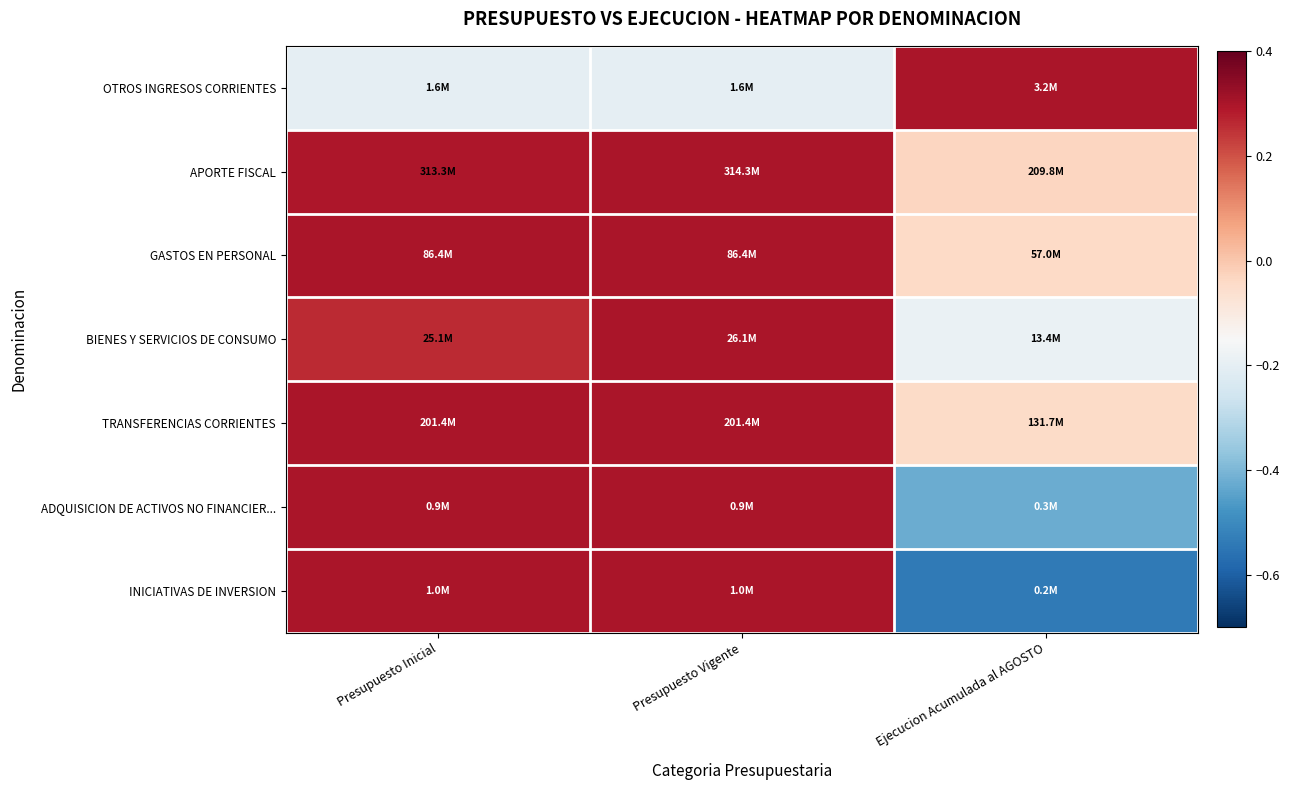

Reading left to right, extract all data points from this chart.

OTROS INGRESOS CORRIENTES: Presupuesto Inicial=-0.2	Presupuesto Vigente=-0.2	Ejecucion Acumulada al AGOSTO=0.3
APORTE FISCAL: Presupuesto Inicial=0.3	Presupuesto Vigente=0.3	Ejecucion Acumulada al AGOSTO=-0.0
GASTOS EN PERSONAL: Presupuesto Inicial=0.3	Presupuesto Vigente=0.3	Ejecucion Acumulada al AGOSTO=-0.0
BIENES Y SERVICIOS DE CONSUMO: Presupuesto Inicial=0.3	Presupuesto Vigente=0.3	Ejecucion Acumulada al AGOSTO=-0.2
TRANSFERENCIAS CORRIENTES: Presupuesto Inicial=0.3	Presupuesto Vigente=0.3	Ejecucion Acumulada al AGOSTO=-0.0
ADQUISICION DE ACTIVOS NO FINANCIER...: Presupuesto Inicial=0.3	Presupuesto Vigente=0.3	Ejecucion Acumulada al AGOSTO=-0.4
INICIATIVAS DE INVERSION: Presupuesto Inicial=0.3	Presupuesto Vigente=0.3	Ejecucion Acumulada al AGOSTO=-0.5